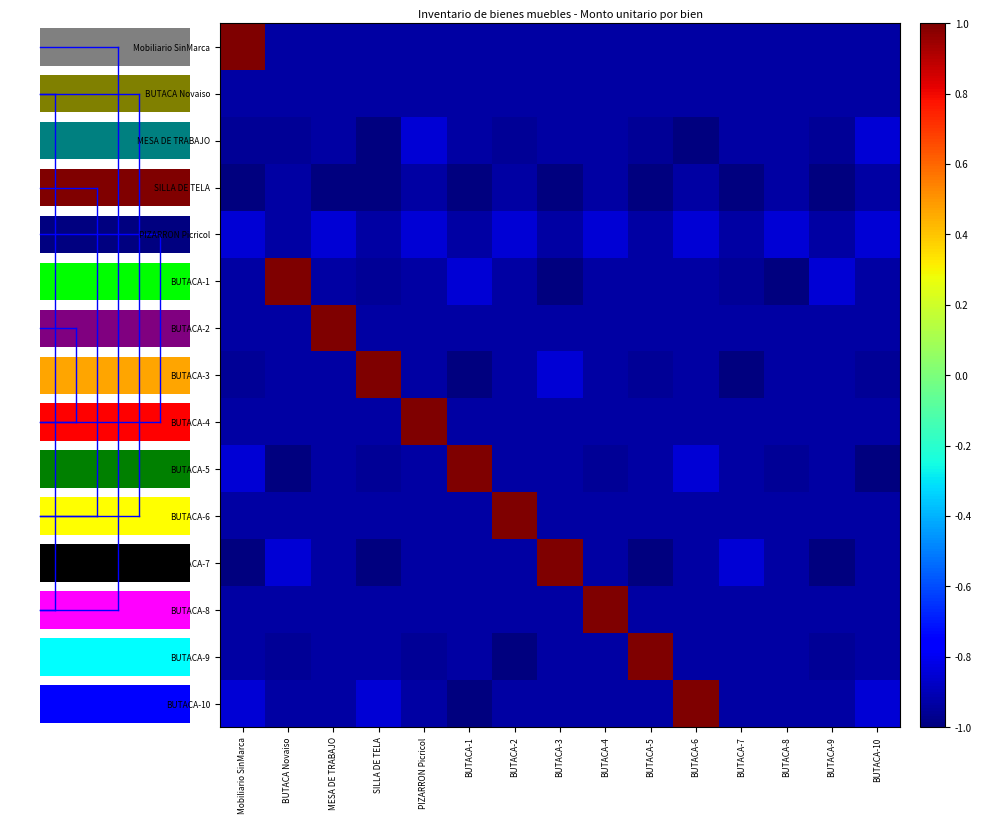

What is the minimum value shown in the chart?

-1.0